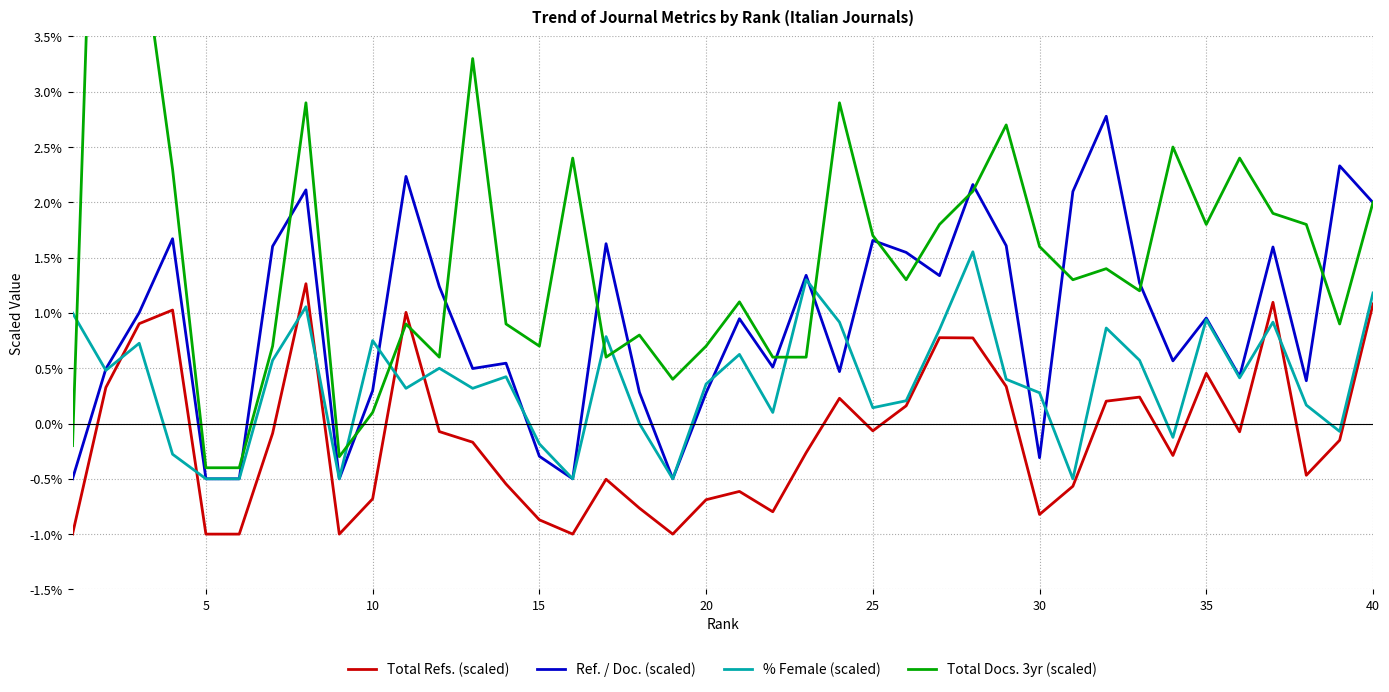

What is the smallest value displayed?

-1.0